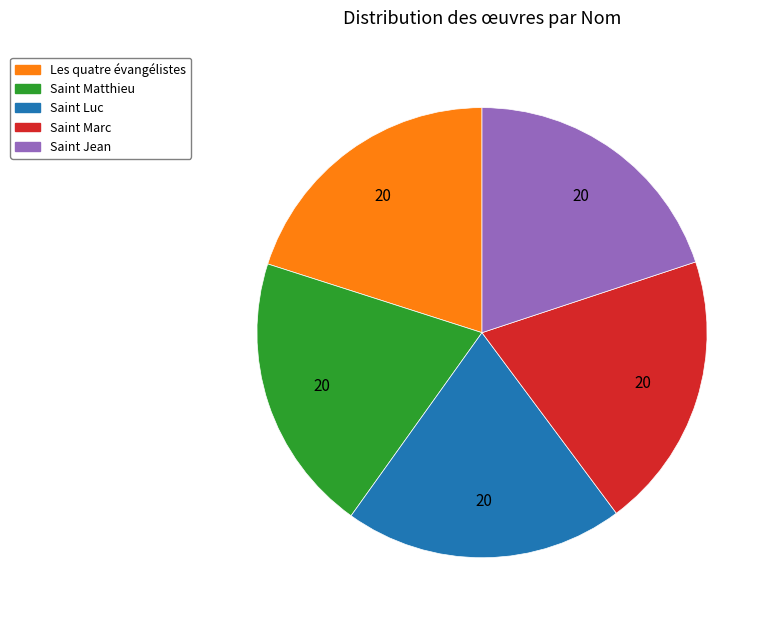

Is it true that Saint Luc is 20% of the pie?

True